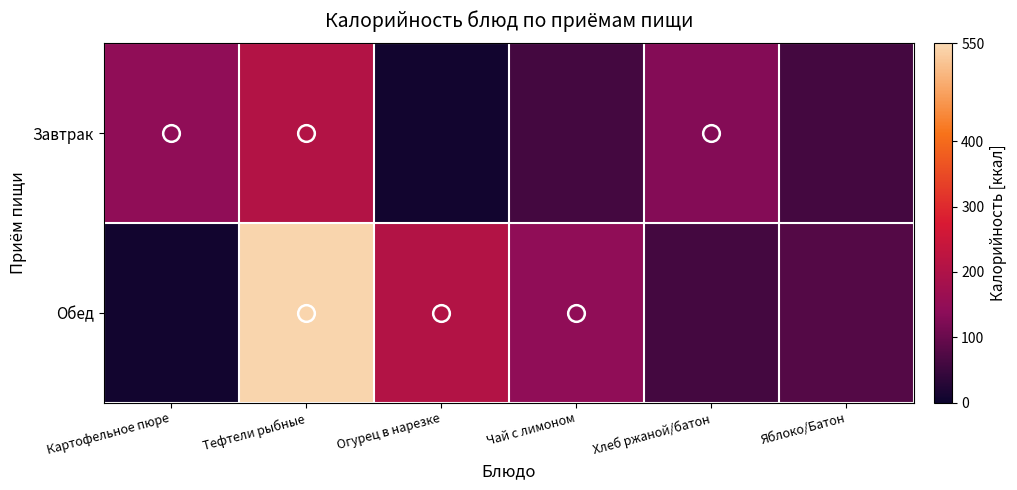

What is the difference between the highest and lowest values at Яблоко/Батон?

17.5